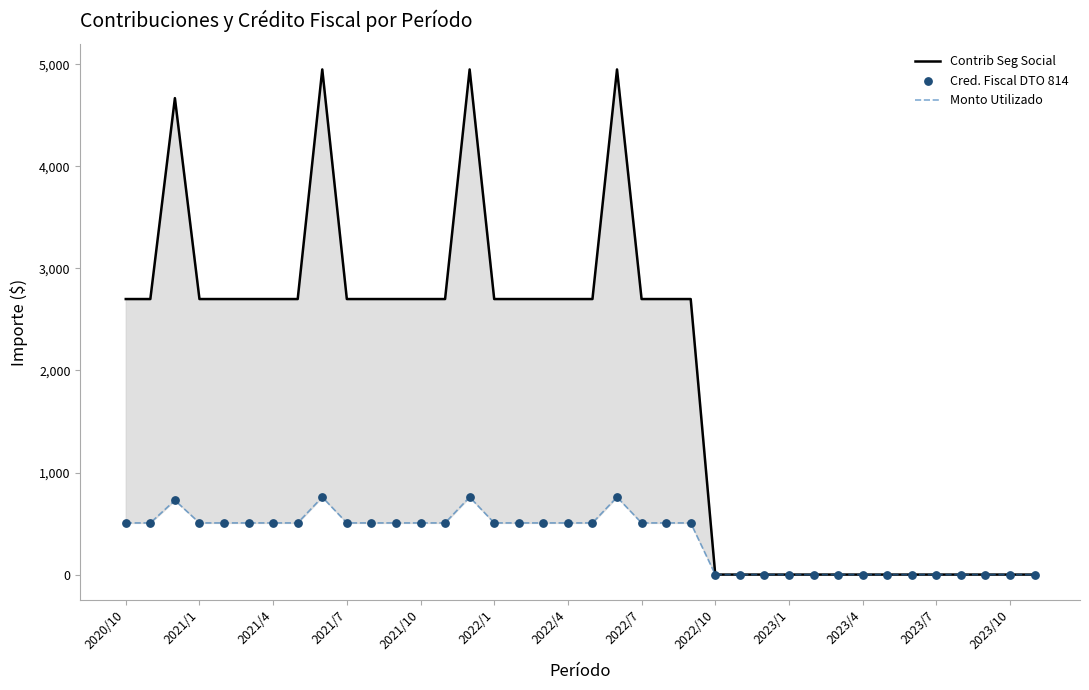

Which series has the largest Y range (max minus min)?

Contrib Seg Social